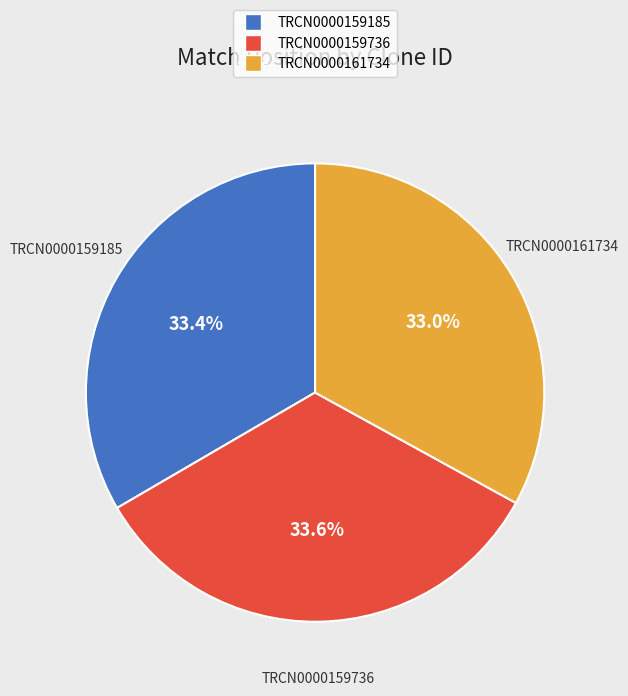

To the nearest percent, what is the average slice percentage?

33%